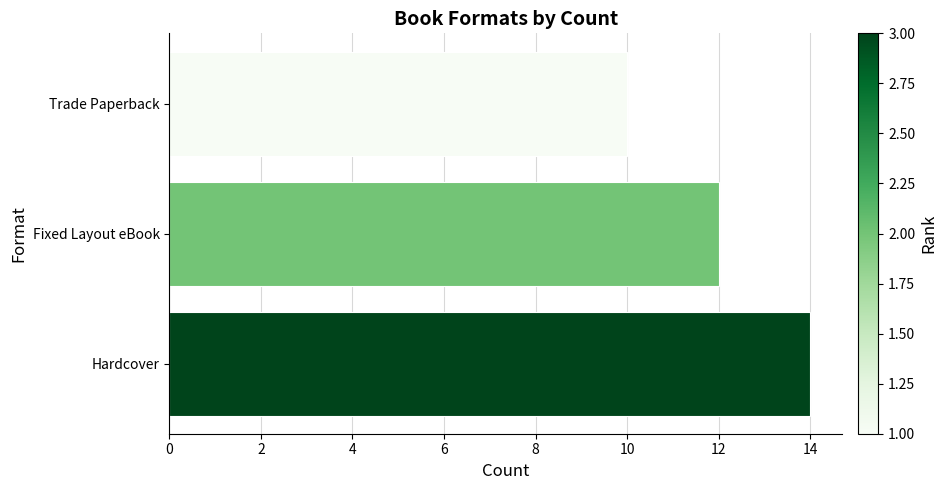

Rank the categories by value from highest to lowest.

Hardcover, Fixed Layout eBook, Trade Paperback